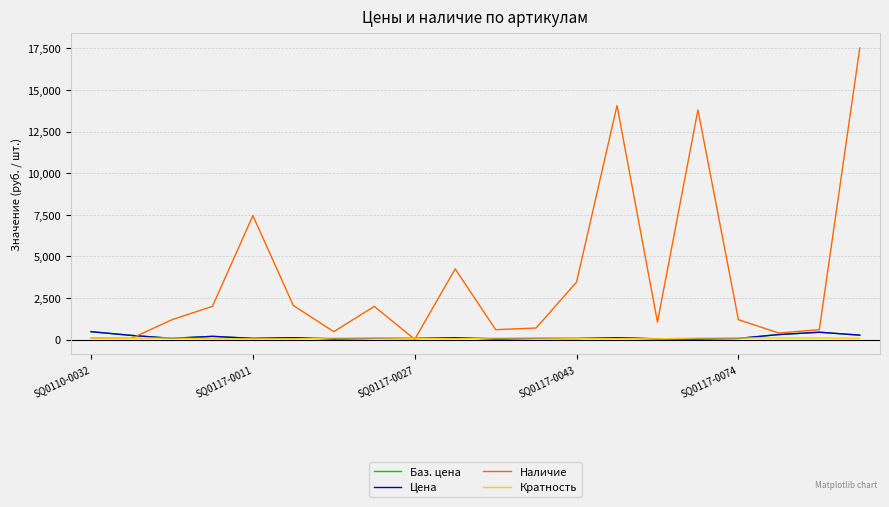

Does the chart have visible grid lines?

Yes